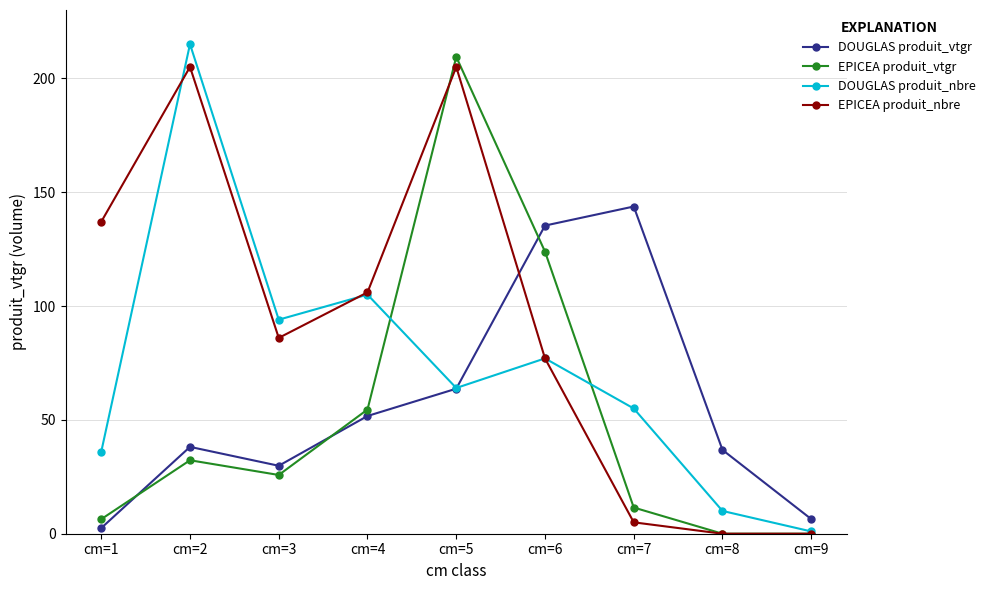

At how many categories does at least one series exceed 168?

2